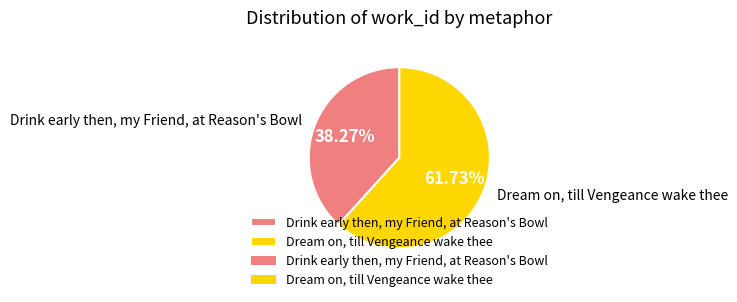

Between Dream on, till Vengeance wake thee and Drink early then, my Friend, at Reason's Bowl, which is larger?

Dream on, till Vengeance wake thee